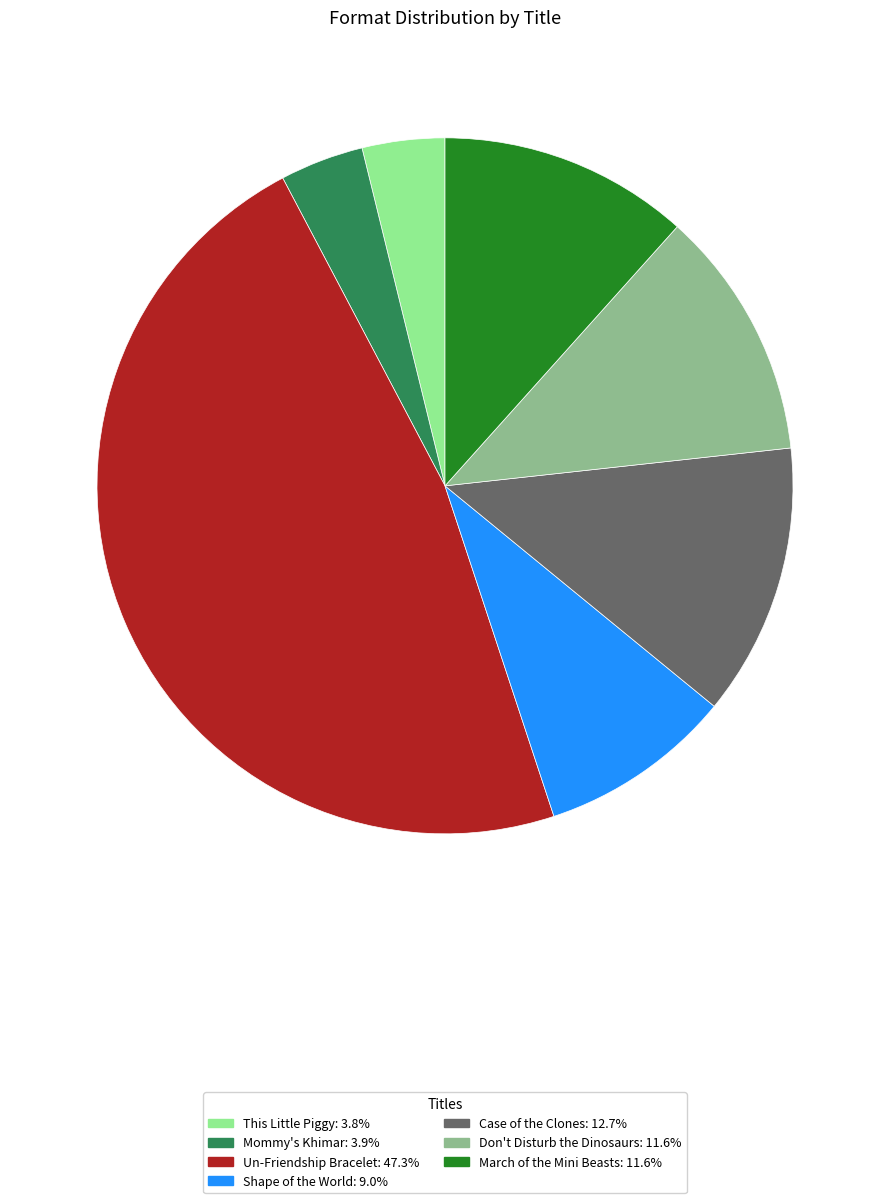

Is the sum of Case of the Clones and Un-Friendship Bracelet greater than half?

Yes